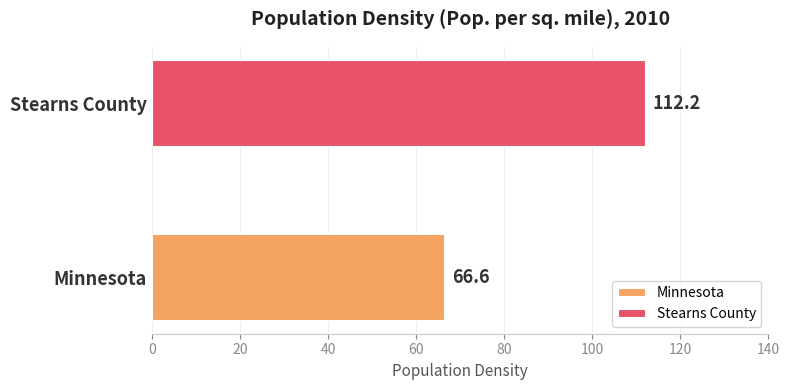

Rank the series by their average value, from highest to lowest.

Stearns County, Minnesota